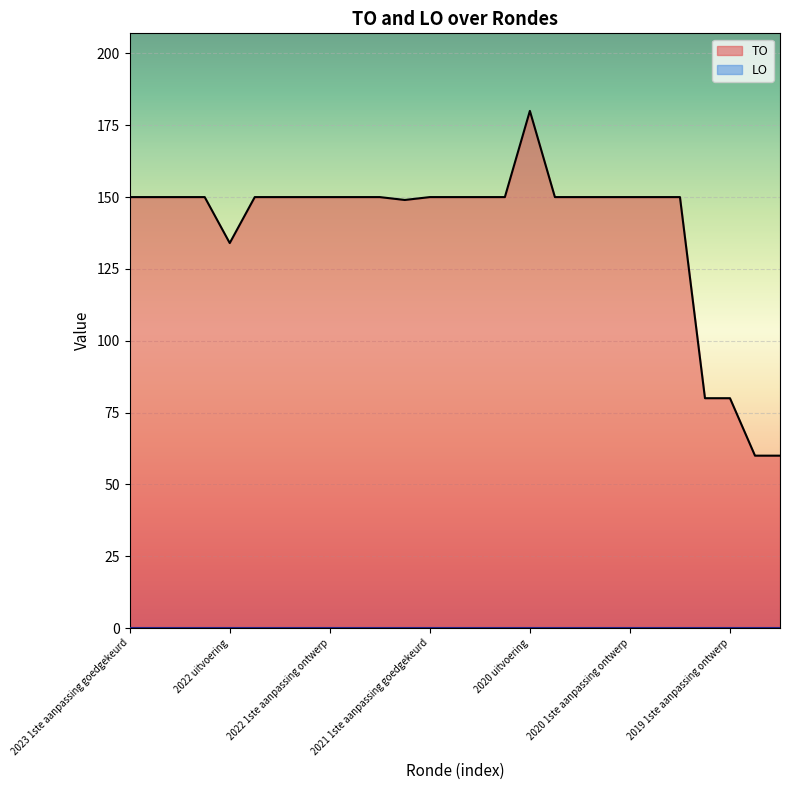

What is the label of the 1st point from the left?

2023 1ste aanpassing goedgekeurd